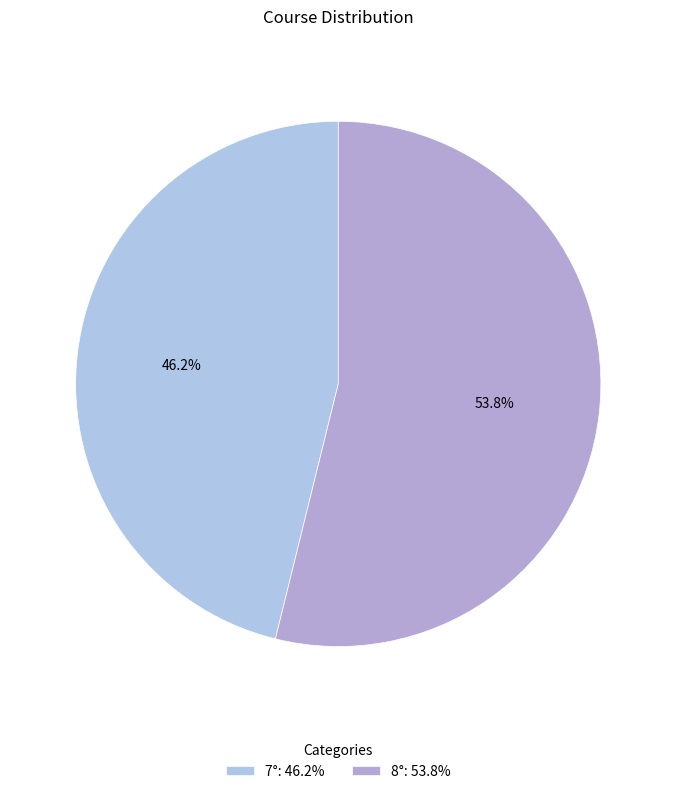

To the nearest percent, what is the combined percentage of 8° and 7°?

100%